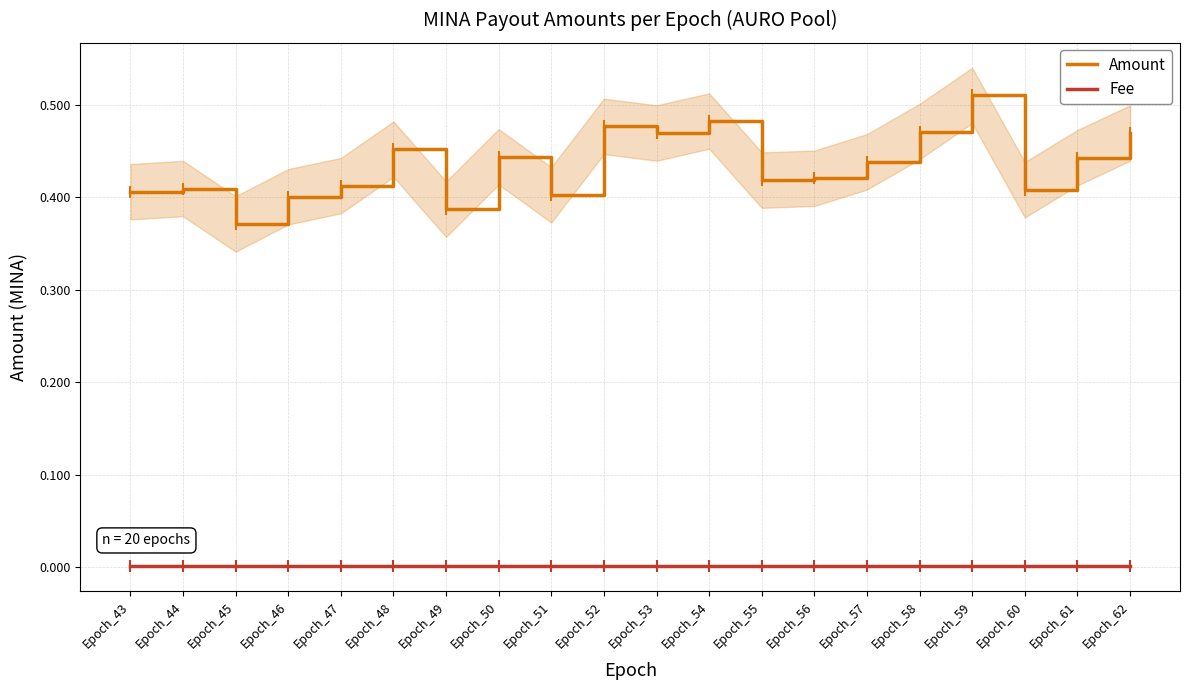

At how many categories does at least one series exceed 0?

20